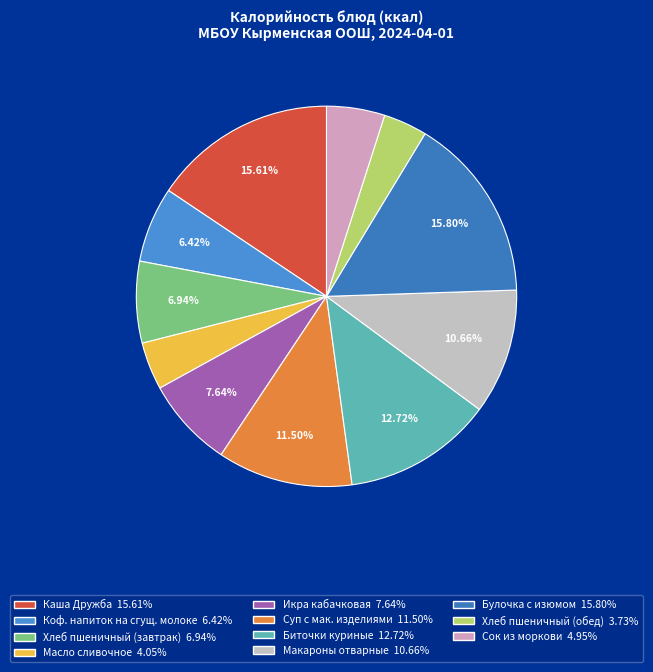

To the nearest percent, what is the difference between the largest and smallest slice percentages?

12%